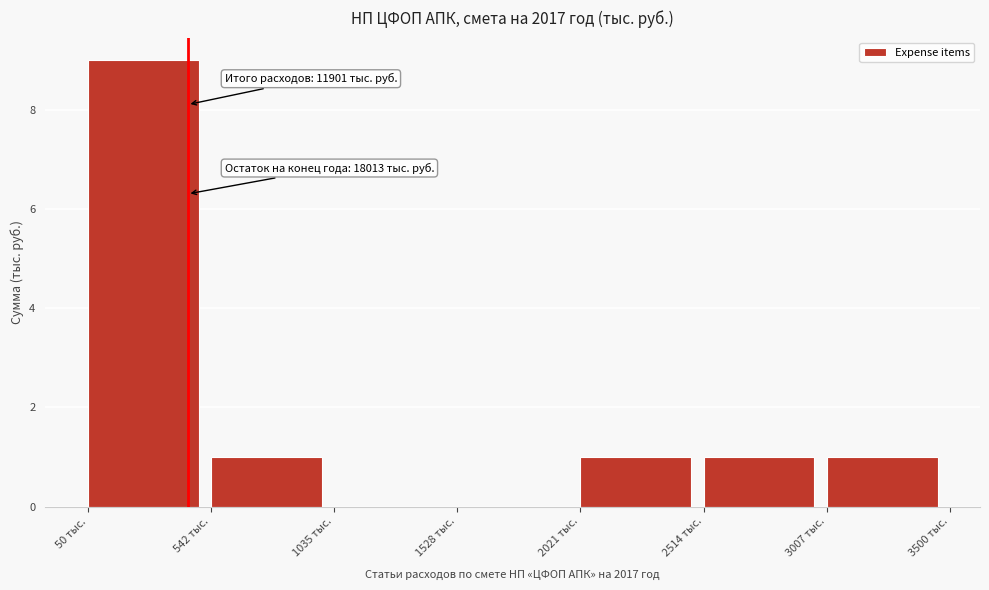

Over which range of the x-axis is the bar tallest?

50 to 550